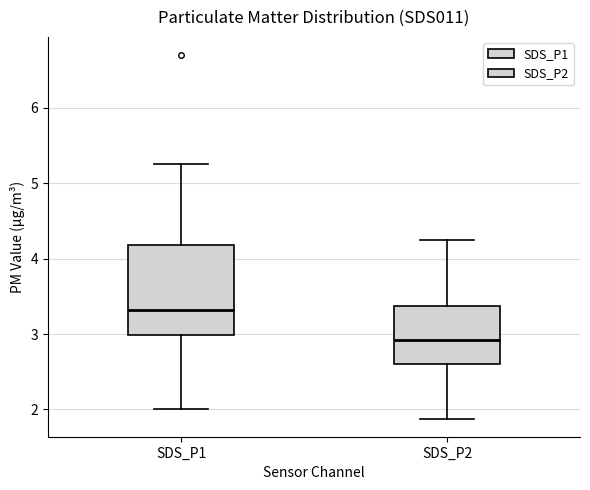

Reading left to right, transcribe this box plot: for each box, give where its median line is, the range the box spans, and where its two whiskers end, as read against the y-axis. The values are not printed on the chart, so give them approximately, as read against the axis.

SDS_P1: median 3.3, box 3.0 to 4.2, whiskers 2.0 to 5.3
SDS_P2: median 2.9, box 2.6 to 3.4, whiskers 1.9 to 4.3